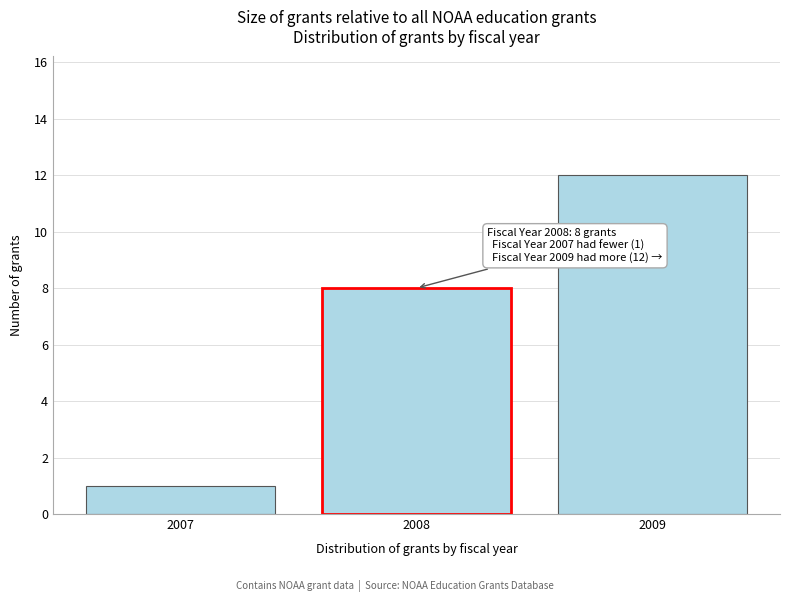

Reading left to right, what are all the values shown in this chart?

1	8	12